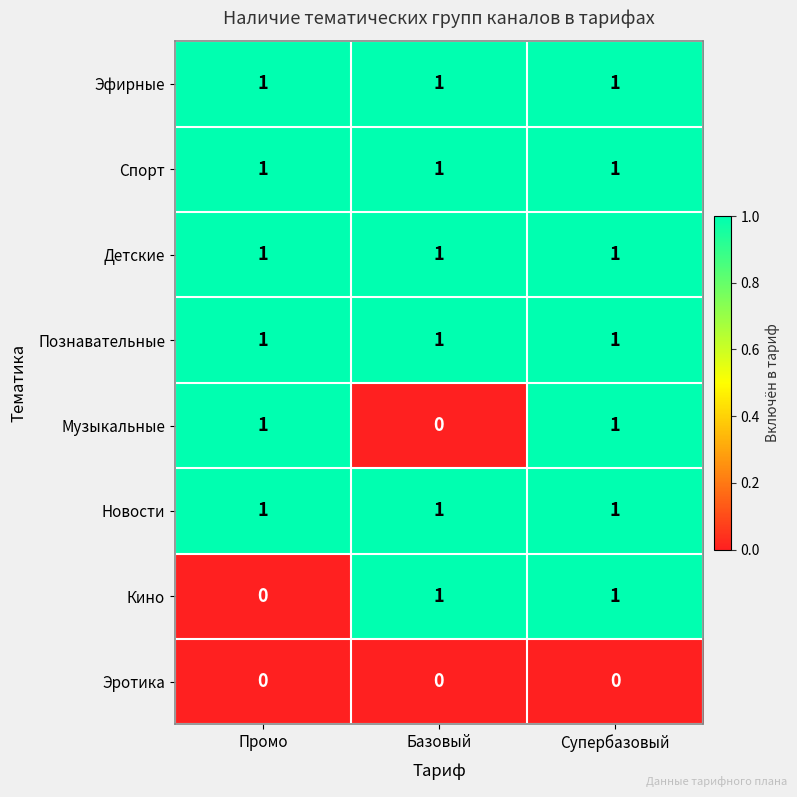

Between Базовый and Супербазовый, which series saw the biggest shift?

Музыкальные